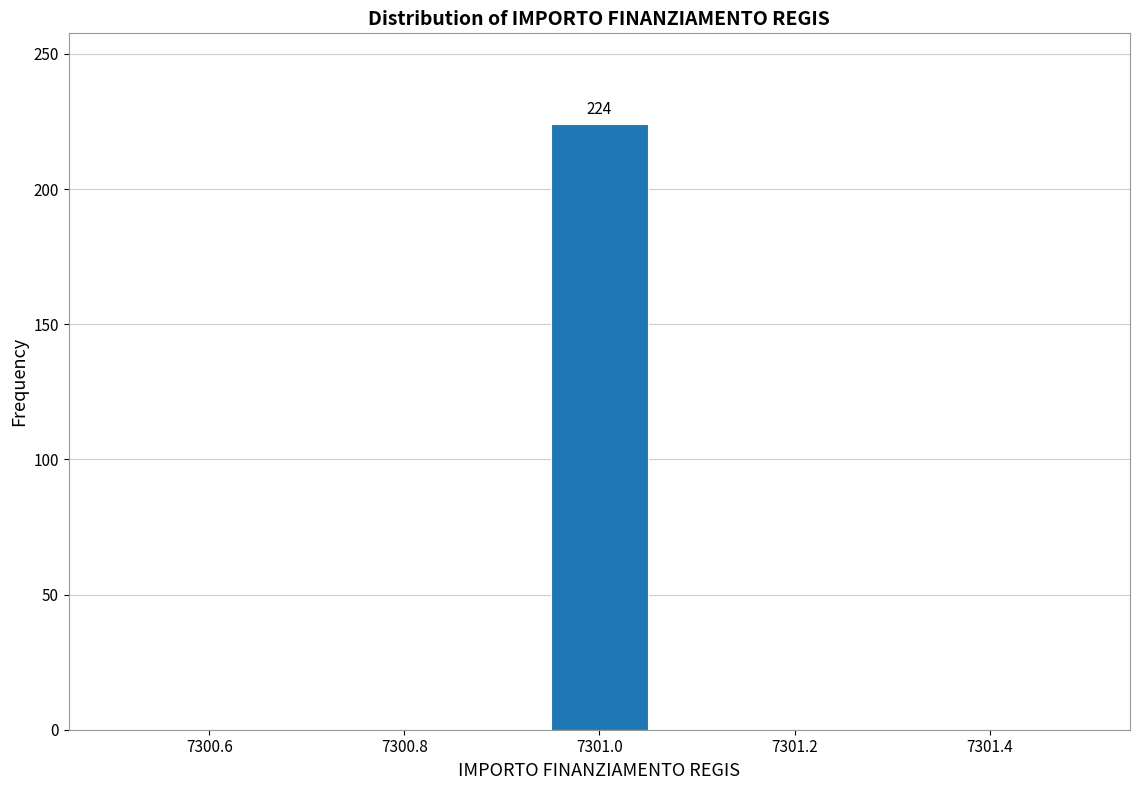

Over which range of the x-axis is the bar tallest?

7300.94 to 7301.06